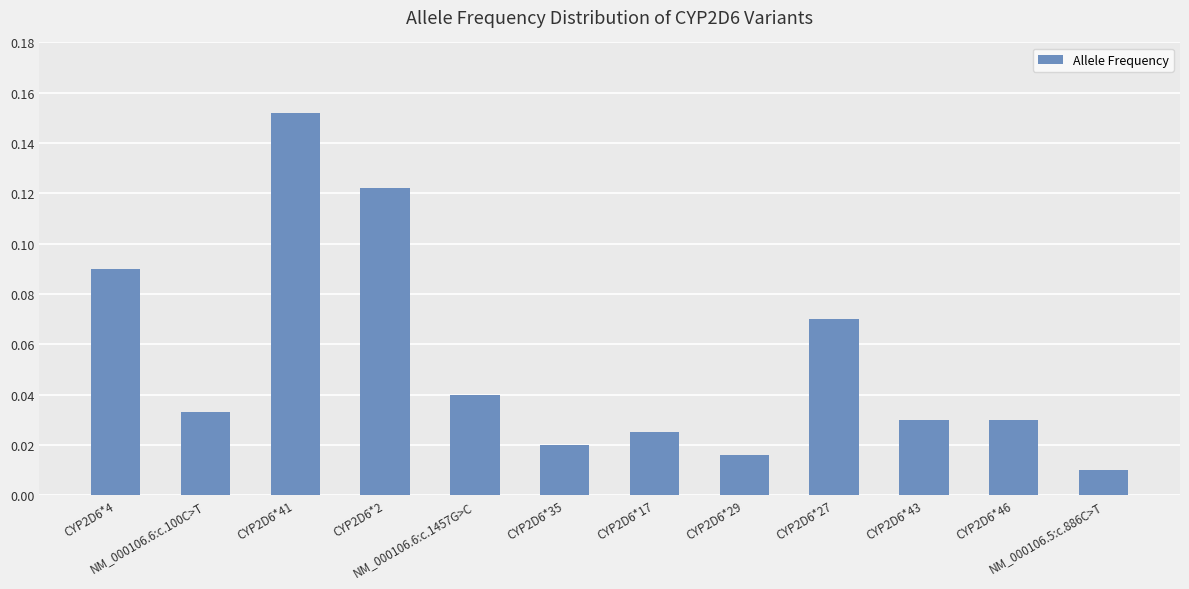

What is the sum of all values?

0.6